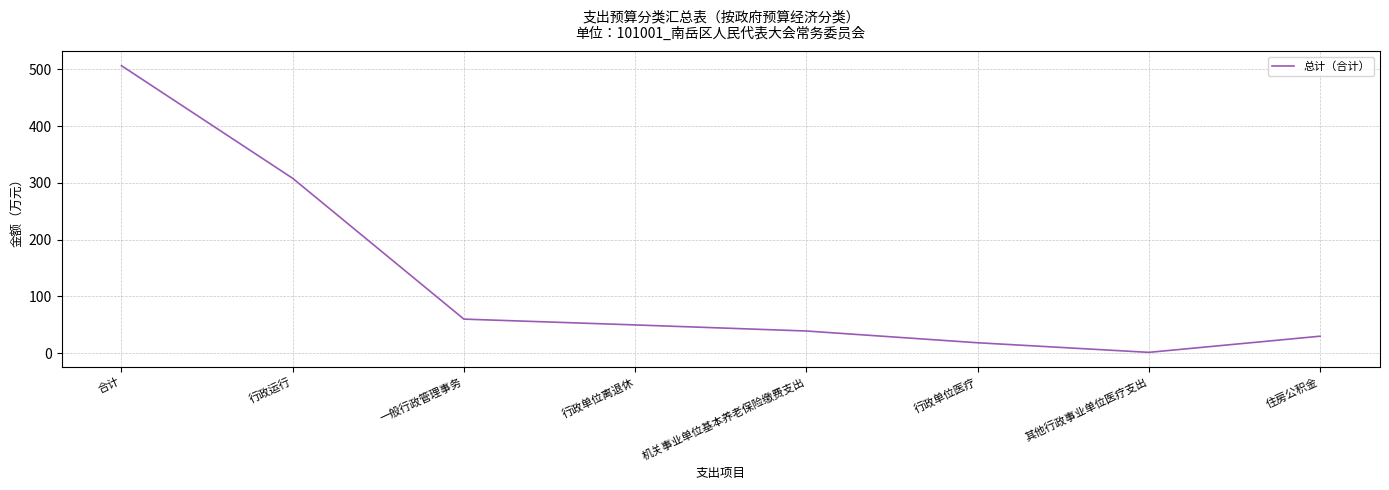

What is the greatest value displayed?

506.6